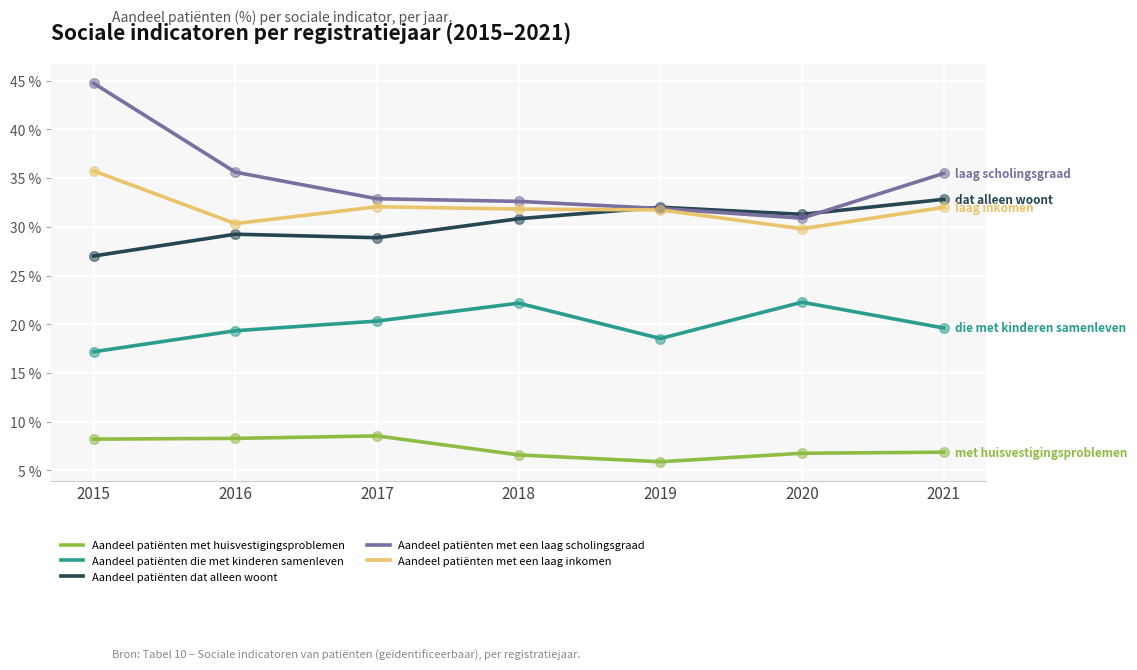

Which series has the widest spread of values?

Aandeel patiënten met een laag scholingsgraad